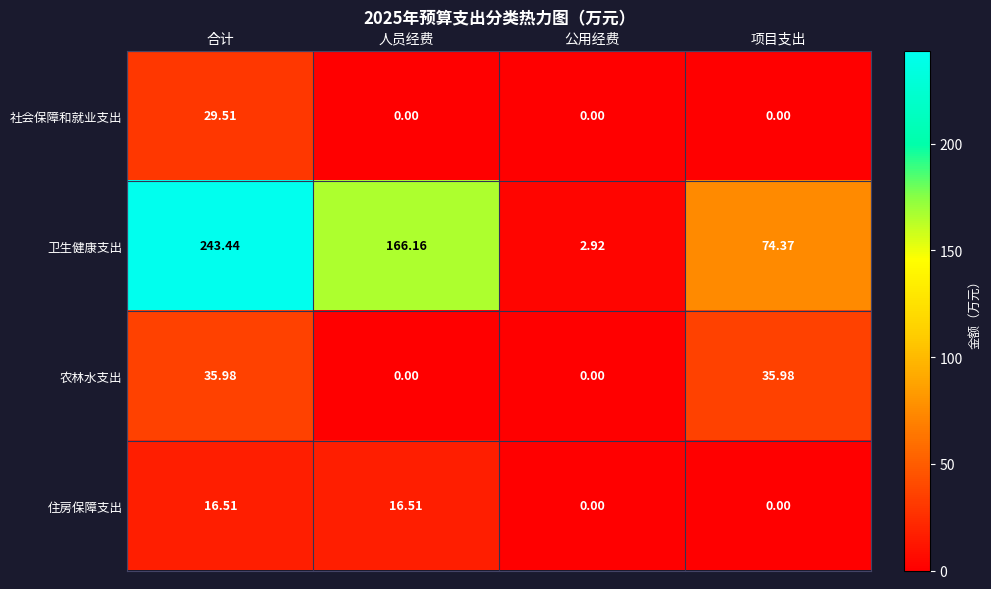

Which category has the highest value across all series?

合计